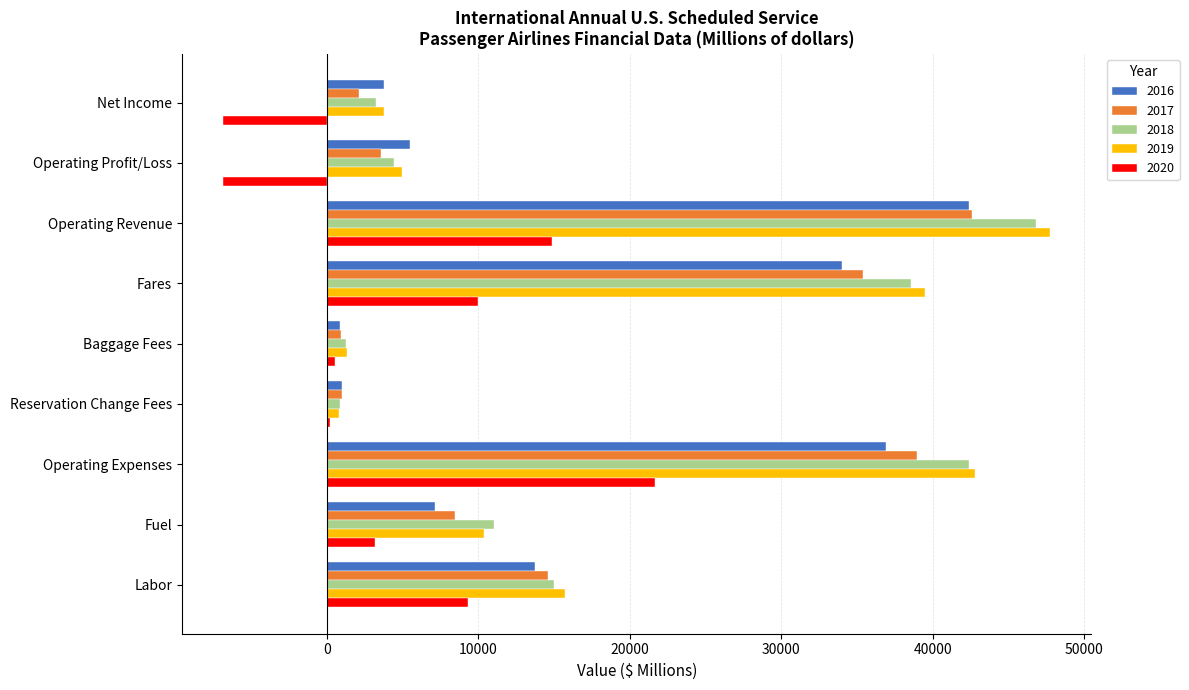

What is the maximum value shown in the chart?

47760.9